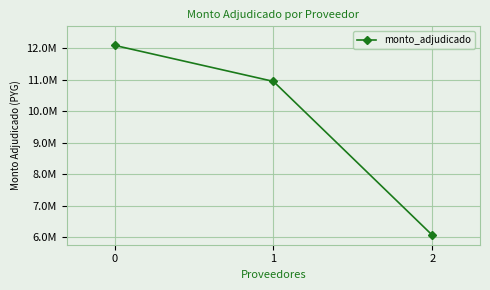

What is the value of the 1st point from the left?

12100000